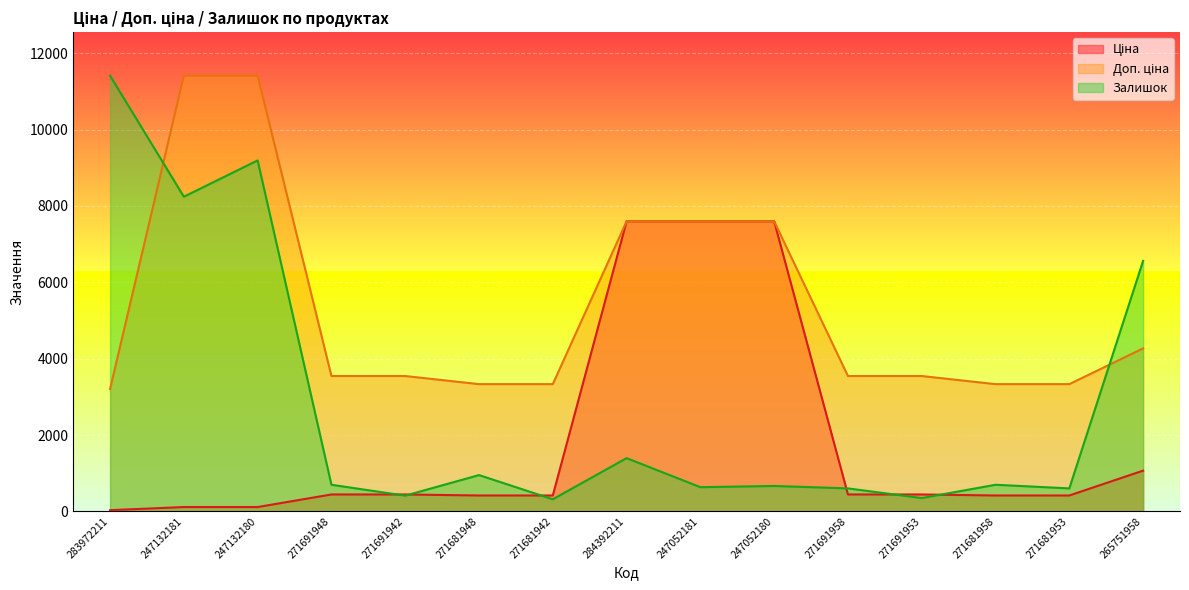

At which category does Залишок reach its first local valley?

247132181